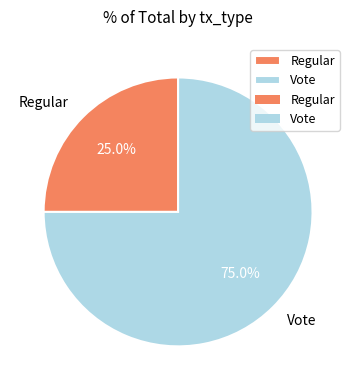

Between Vote and Regular, which is larger?

Vote